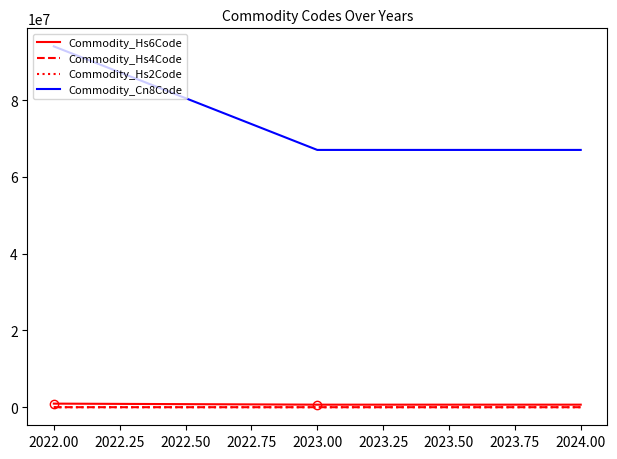

What is the maximum value shown in the chart?

94021000